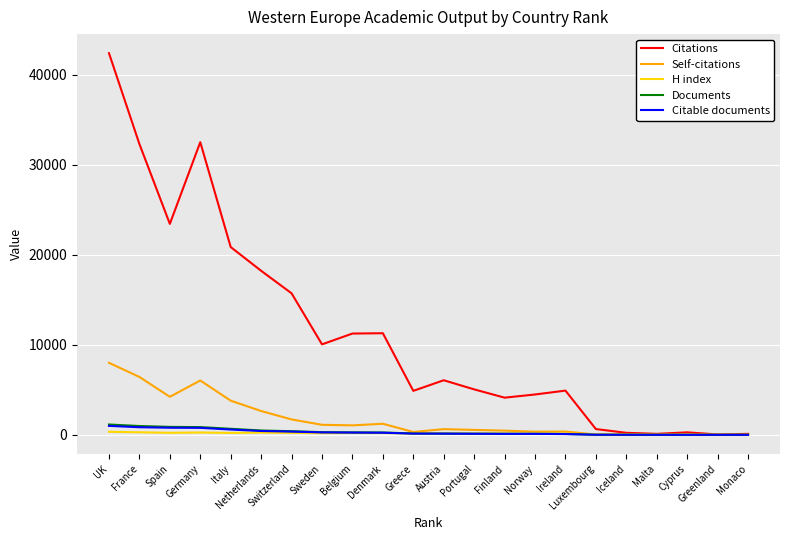

What is the difference between the Self-citations values at Germany and Luxembourg?

6003